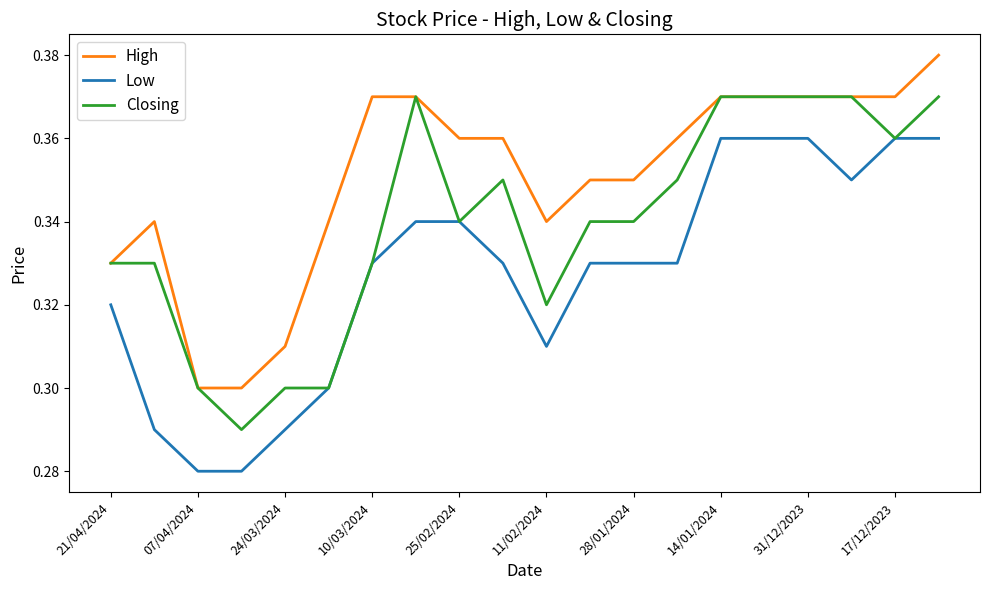

True or false: Low and High intersect in this chart.

False